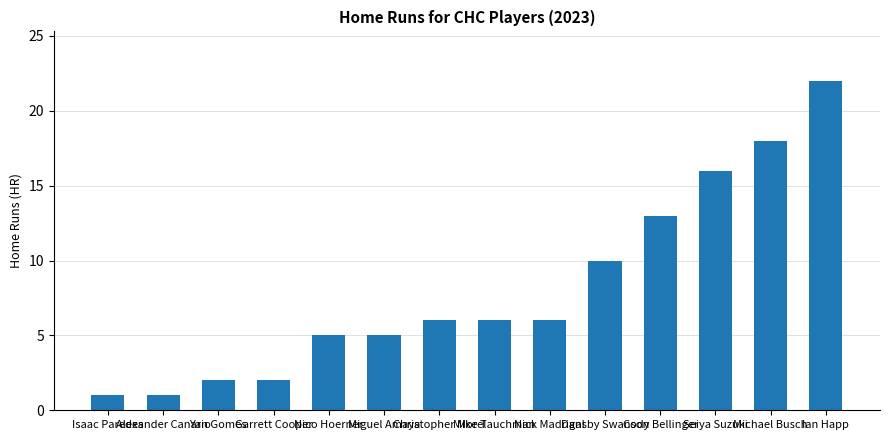

At which category does the chart reach its peak across all series?

Ian Happ